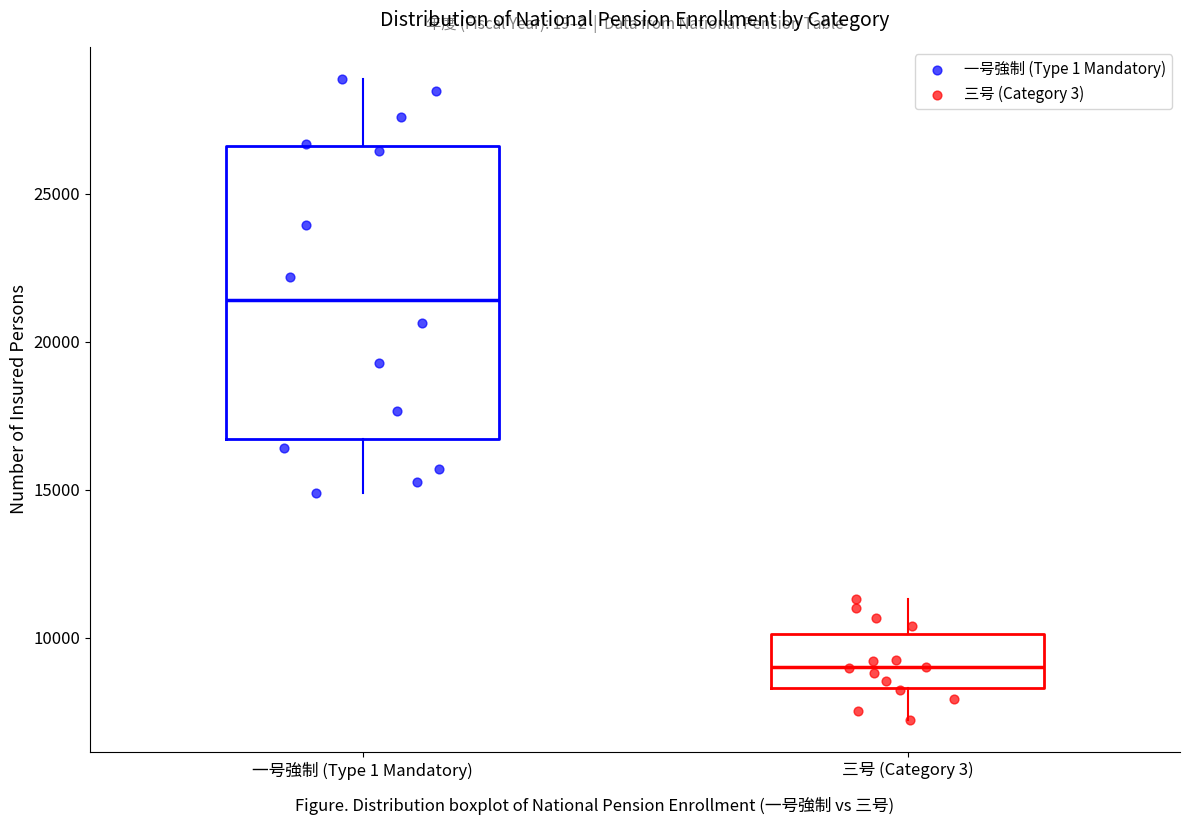

Which box has the lowest median line?

三号 (Category 3)